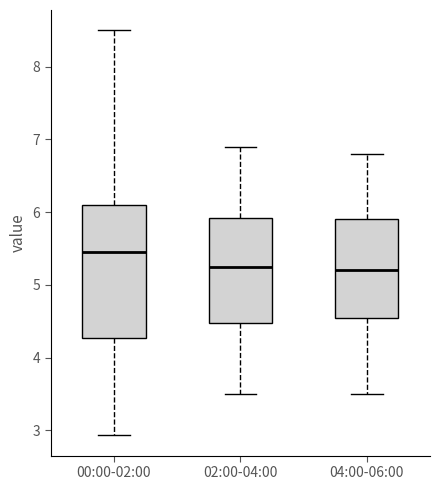

Where does the lower whisker of the box for 00:00-02:00 end on the y-axis? The values are not printed on the chart, so give them approximately, as read against the axis.

2.9